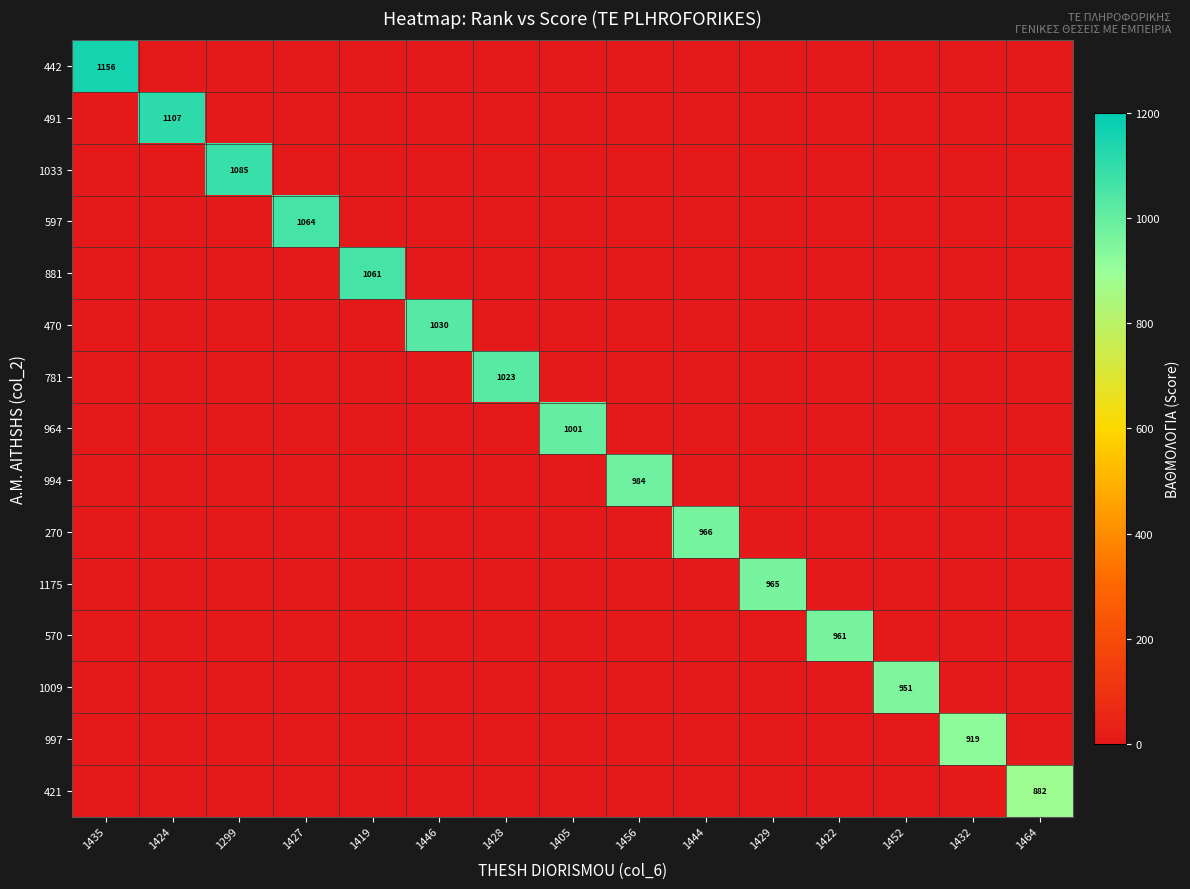

At how many categories does at least one series exceed 1017?

7